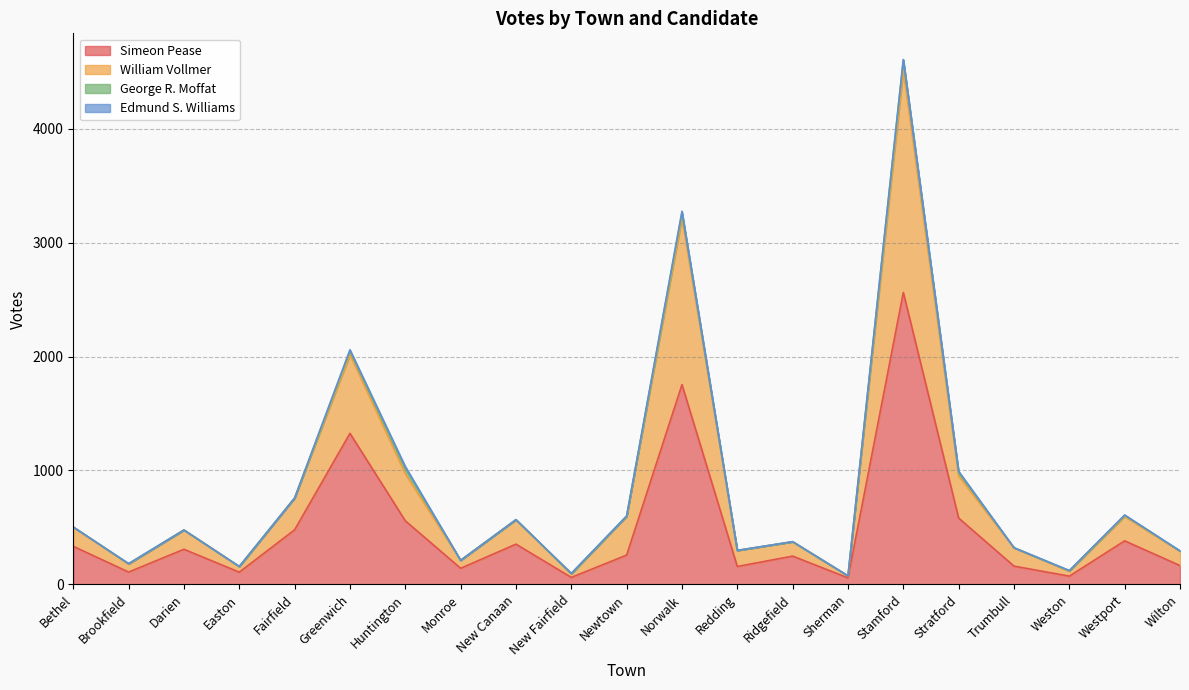

True or false: Simeon Pease and William Vollmer intersect in this chart.

False